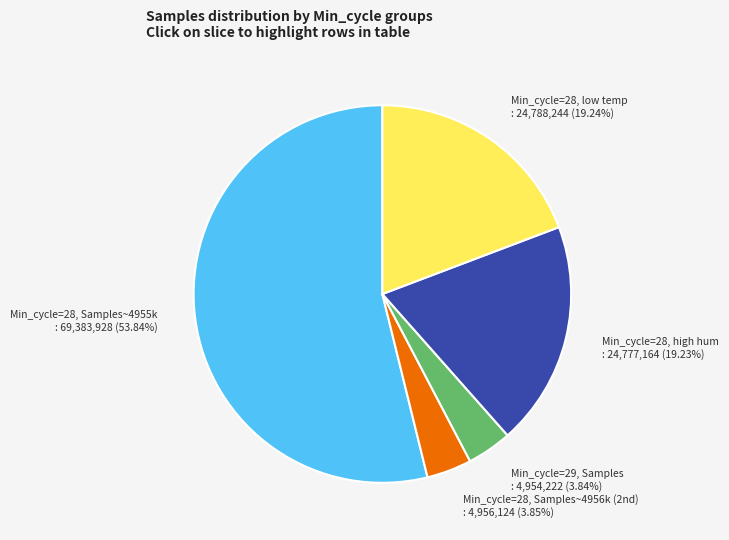

Which category has the biggest portion of the pie?

Min_cycle=28, Samples~4955k